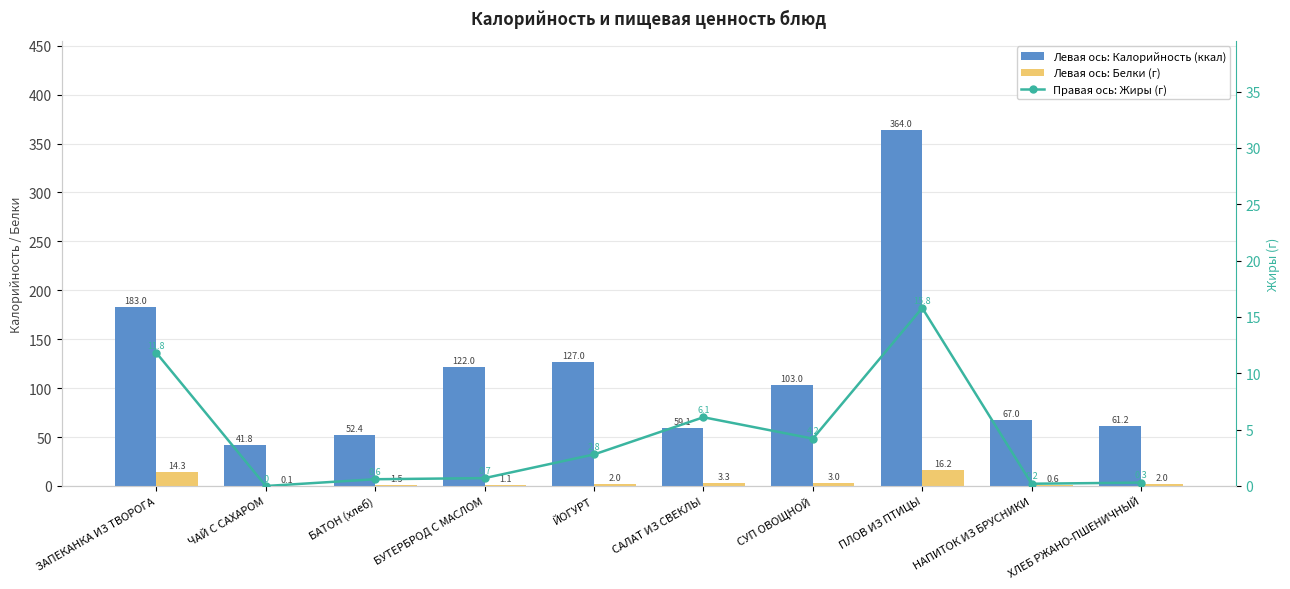

At which category does the chart reach its minimum across all series?

ЧАЙ С САХАРОМ